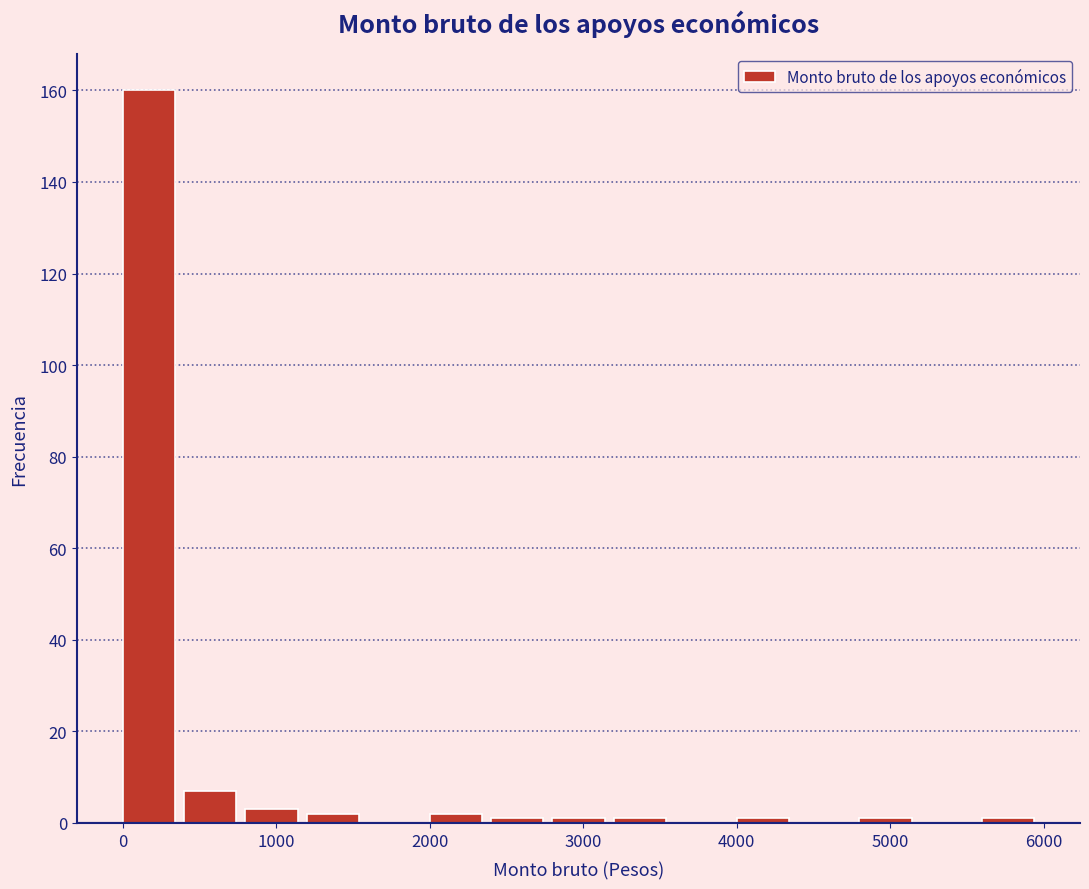

Which range on the x-axis has the tallest bar?

0 to 400